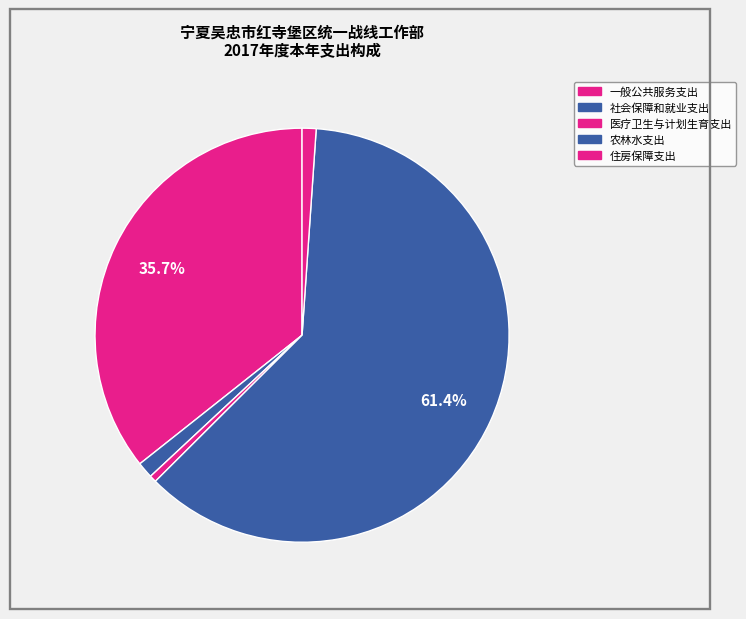

How many segments does this pie chart have?

5